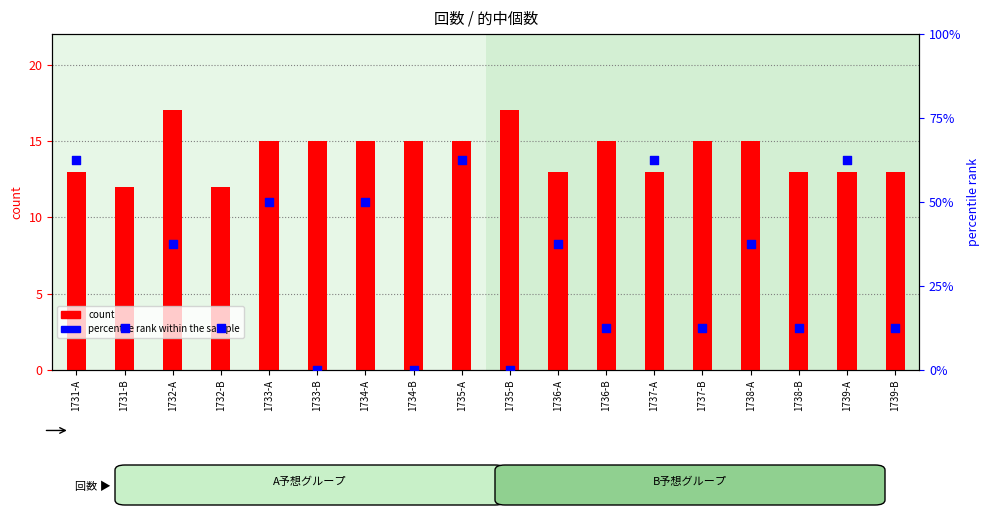

At which category is the sum across all series the highest?

1732-A